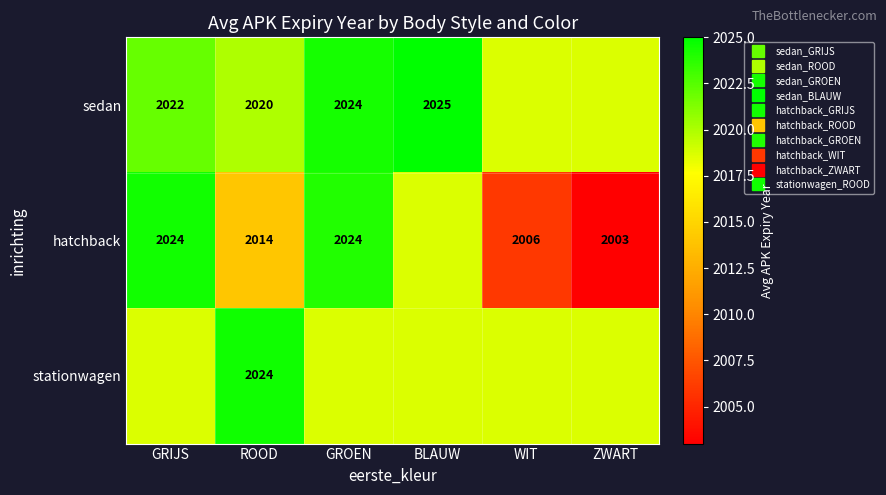

Which category has the highest value in the hatchback series?

GRIJS